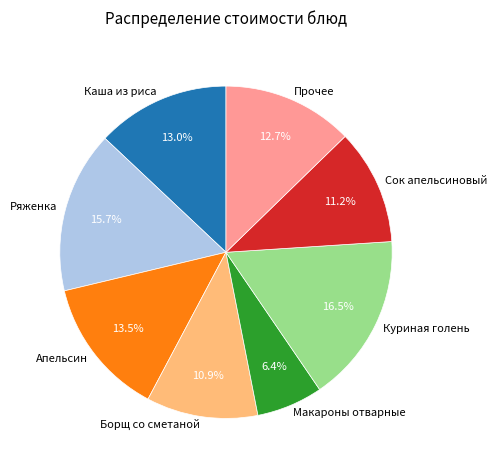

Approximately how many times larger is the value at Куриная голень compared to Борщ со сметаной?

1.5